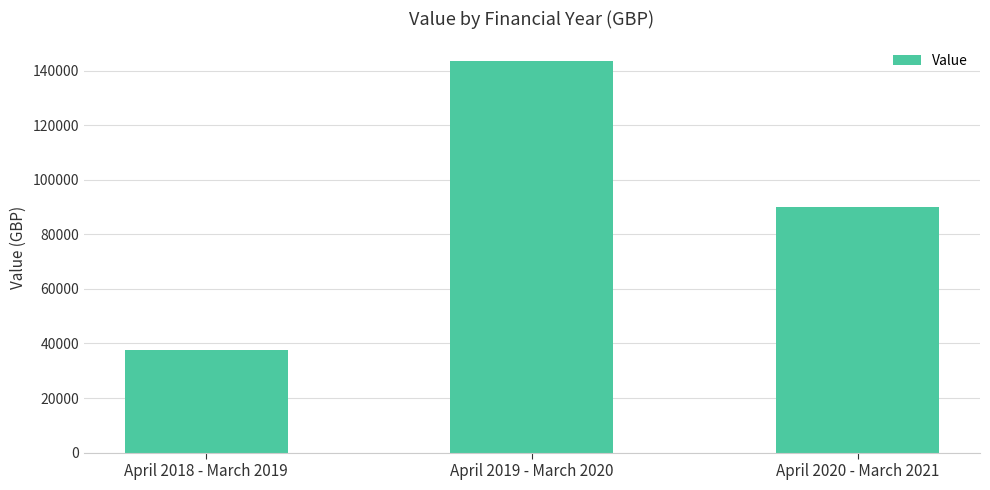

What is the label of the 3rd bar from the right?

April 2018 - March 2019